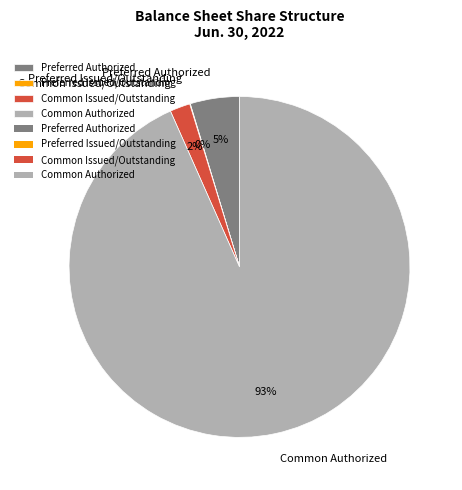

Is it true that Preferred Authorized is 5% of the pie?

True